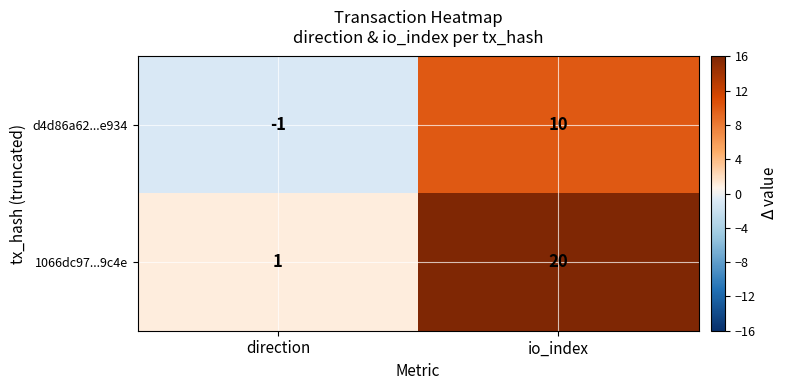

How many series are shown in this chart?

2